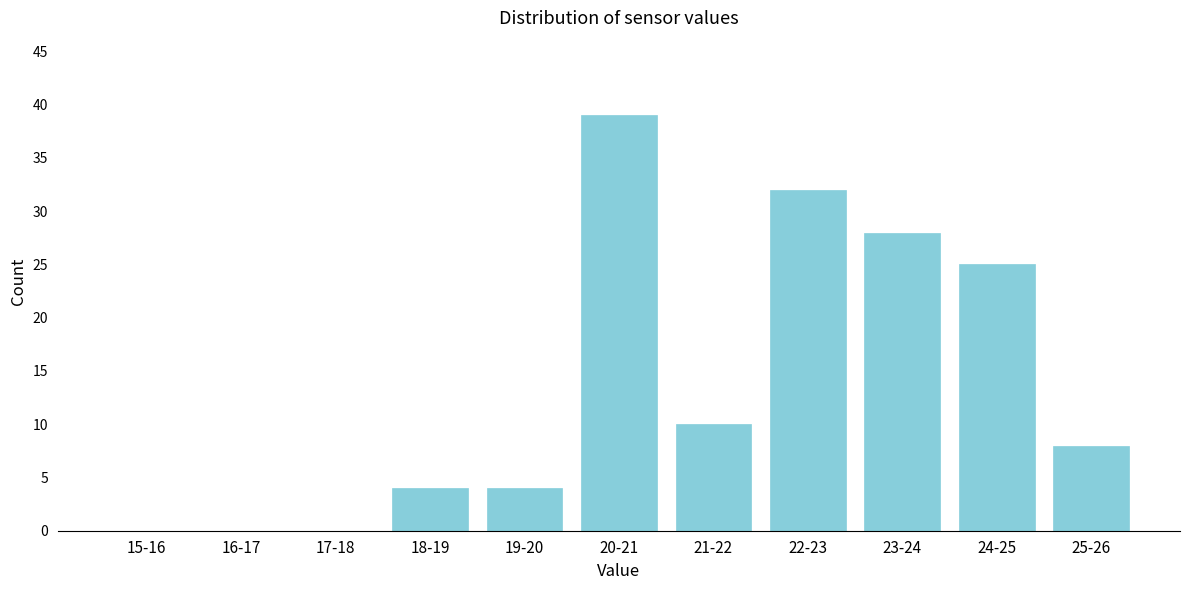

Reading left to right, transcribe all the data shown in this chart.

15-16=0	16-17=0	17-18=0	18-19=4	19-20=4	20-21=39	21-22=10	22-23=32	23-24=28	24-25=25	25-26=8